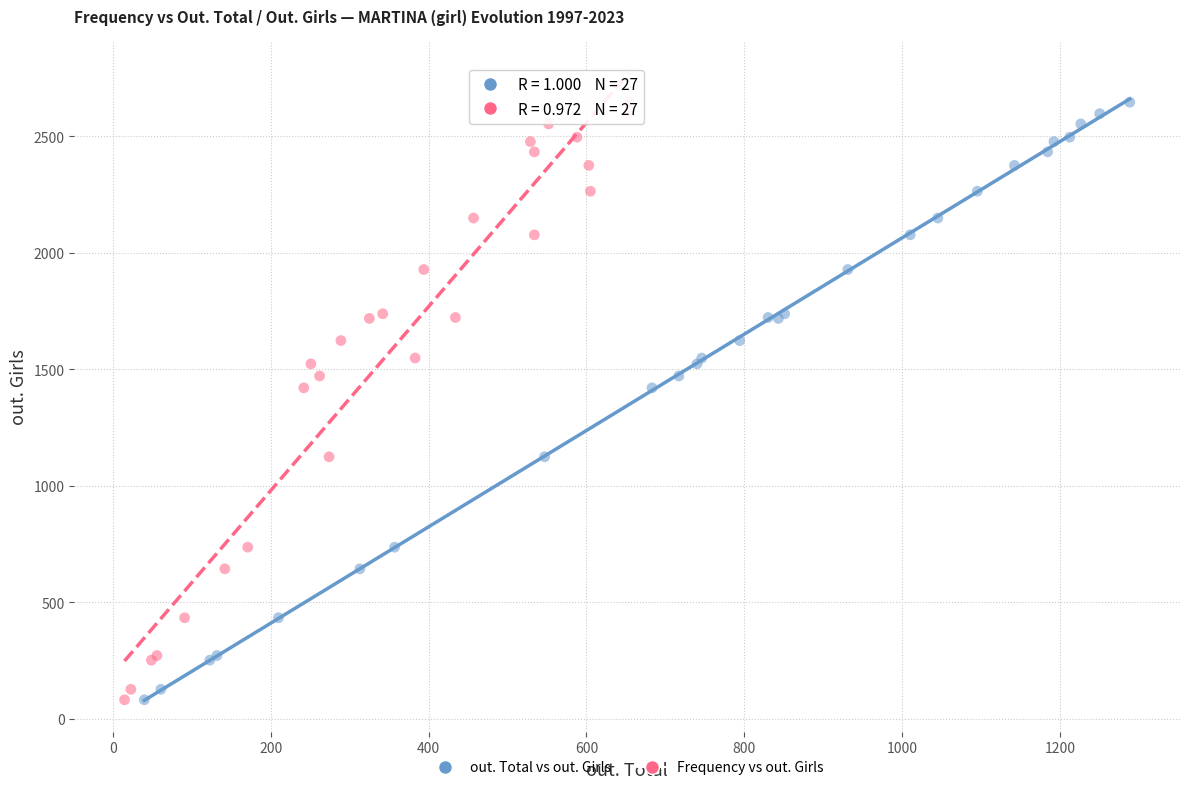

What are all the series names shown in the legend?

out. Total vs out. Girls, Frequency vs out. Girls